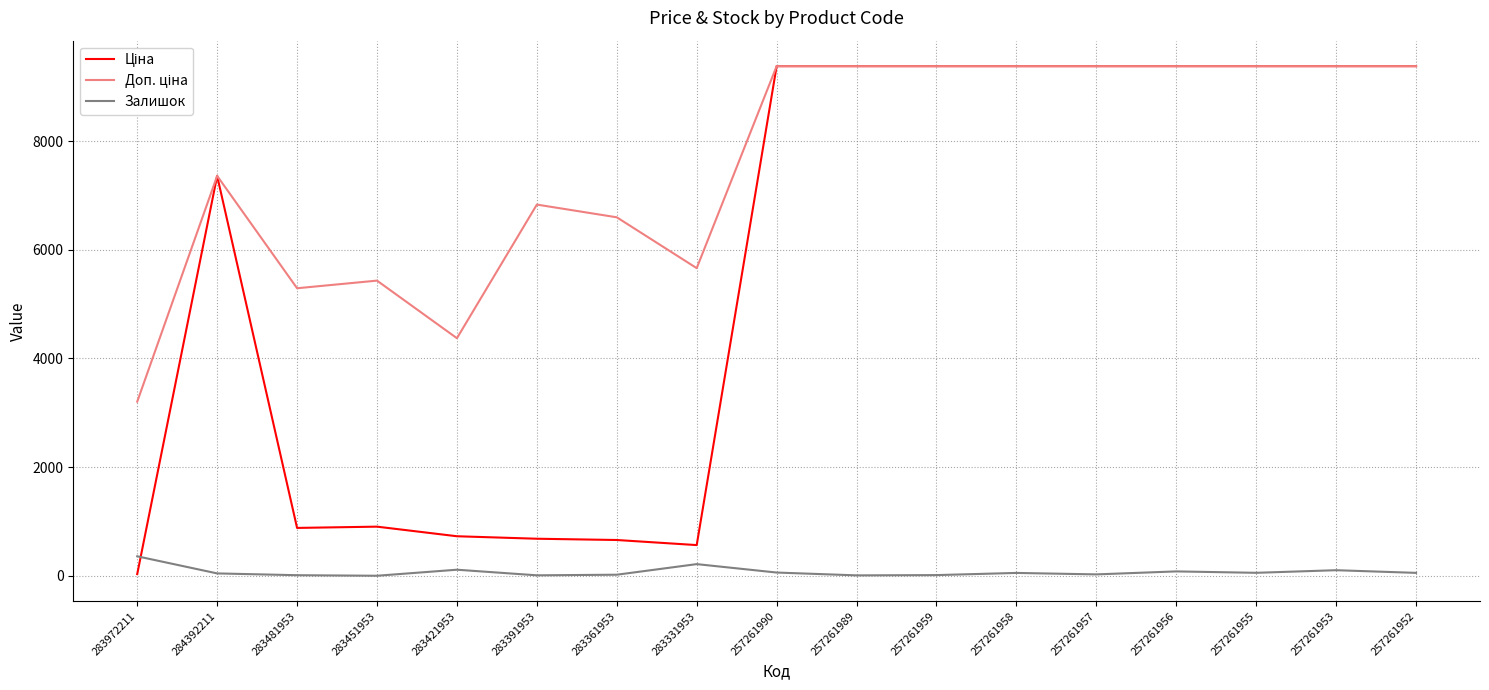

Is it true that Залишок equals 82.0 at 257261956?

True